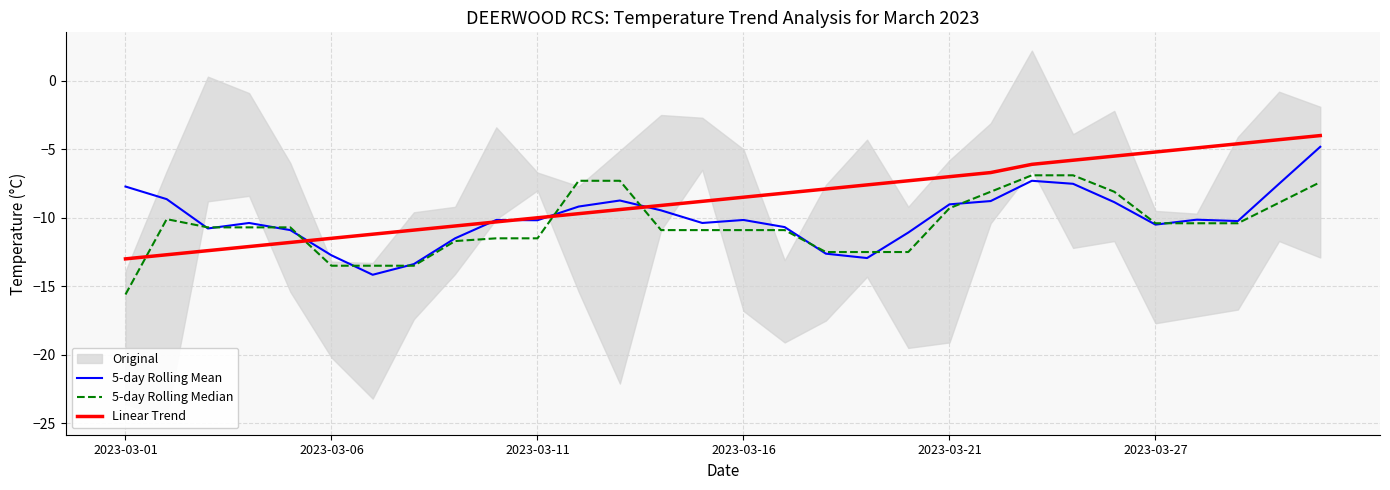

Is it true that Linear Trend equals -7.7 at 23?

False